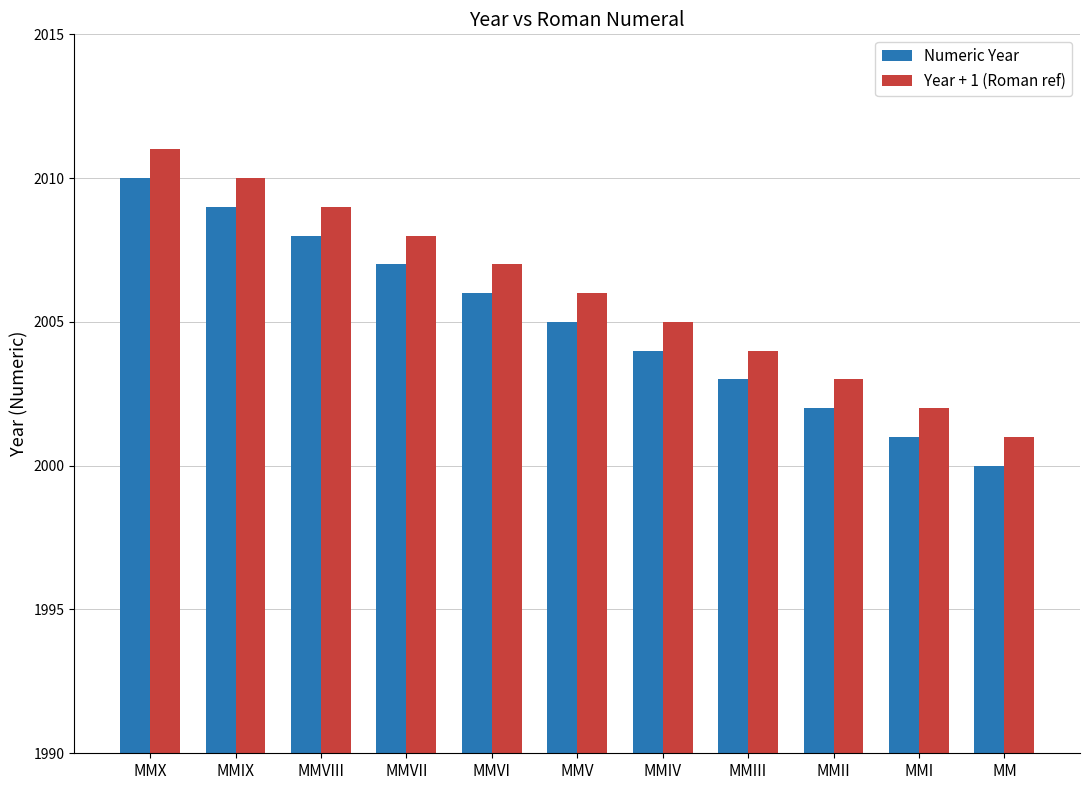

Reading right to left, extract all data points from this chart.

Numeric Year: 2000	2001	2002	2003	2004	2005	2006	2007	2008	2009	2010
Year + 1 (Roman ref): 2001	2002	2003	2004	2005	2006	2007	2008	2009	2010	2011